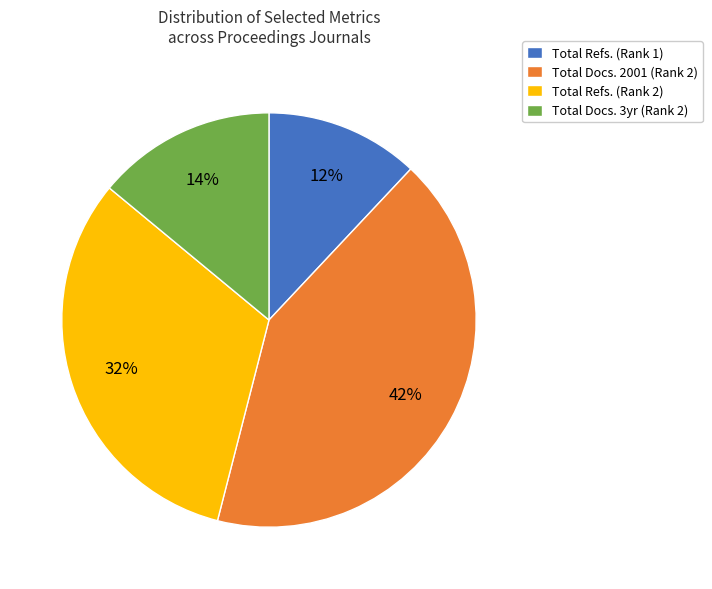

Count the number of slices in the pie.

4